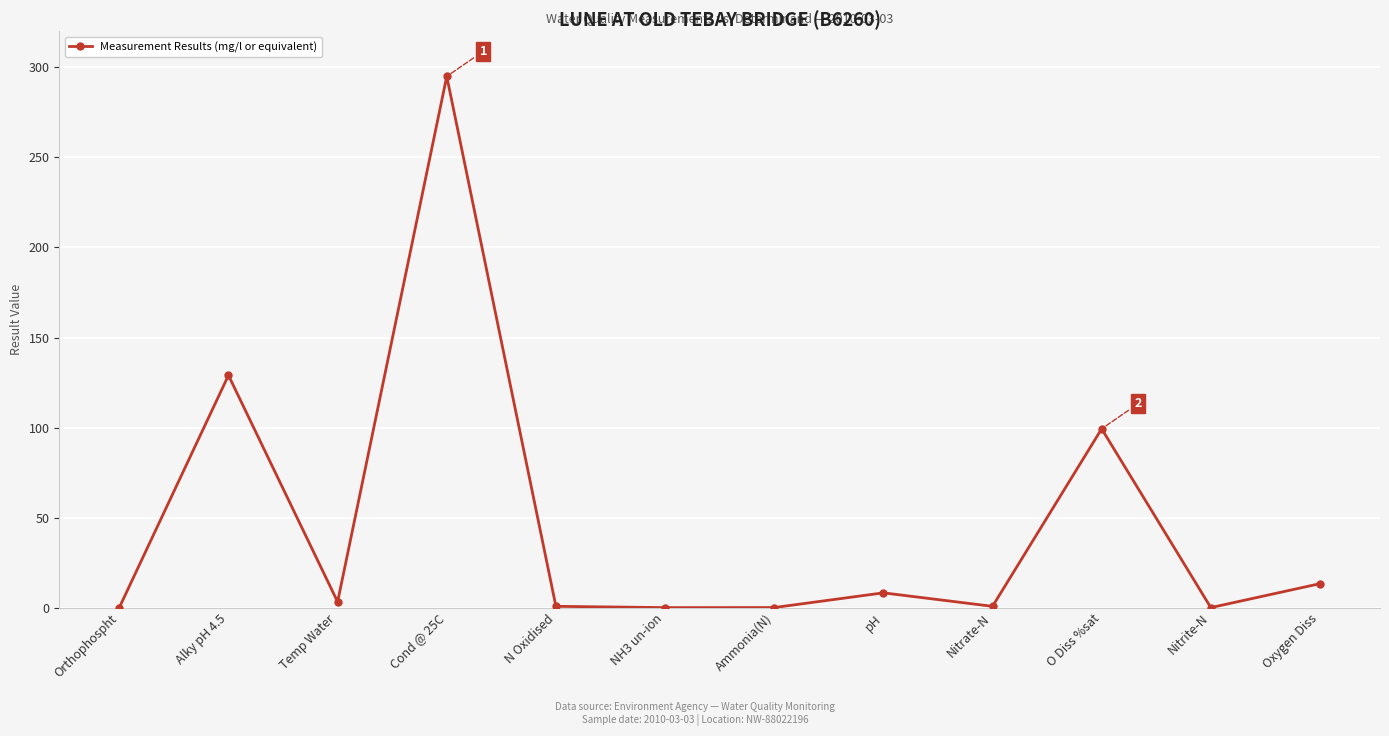

True or false: the data shows 0.0 at Nitrite-N.

True